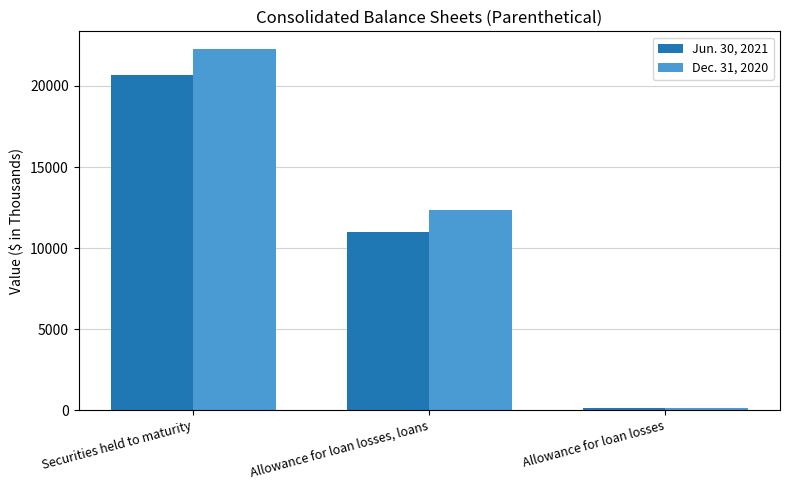

At how many categories does at least one series exceed 14416?

1